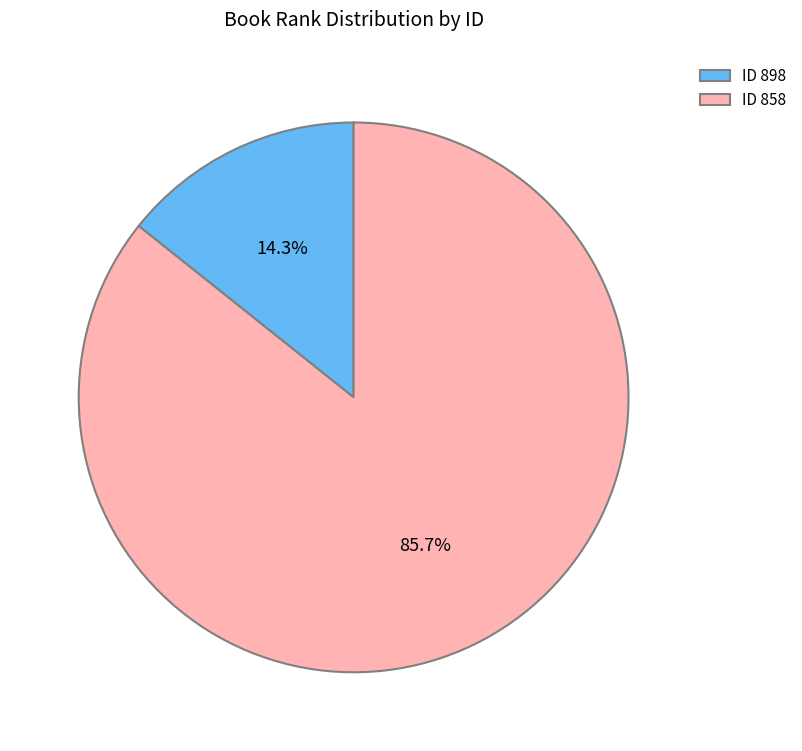

Rank the categories by value from lowest to highest.

ID 898, ID 858